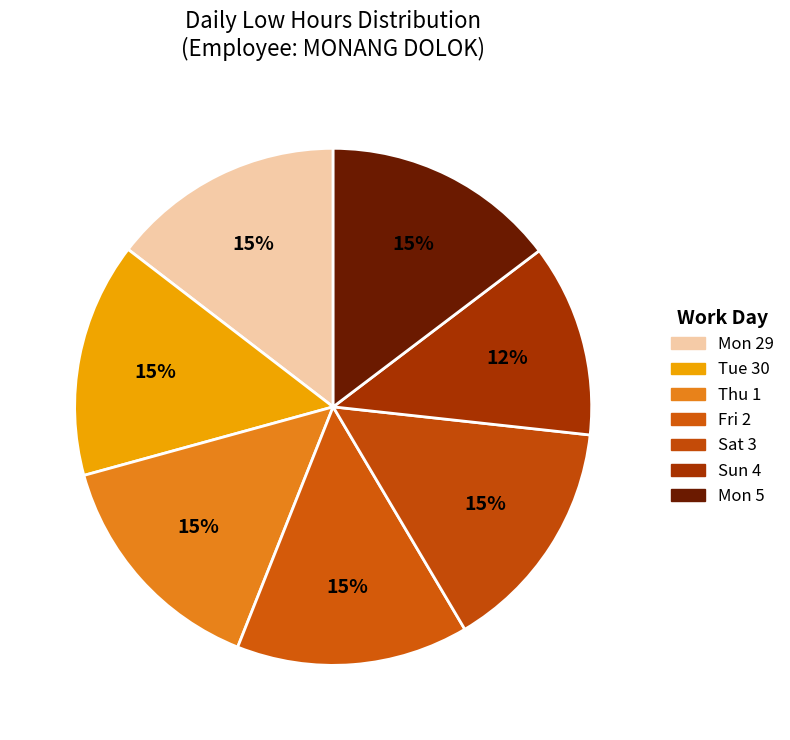

How many segments does this pie chart have?

7